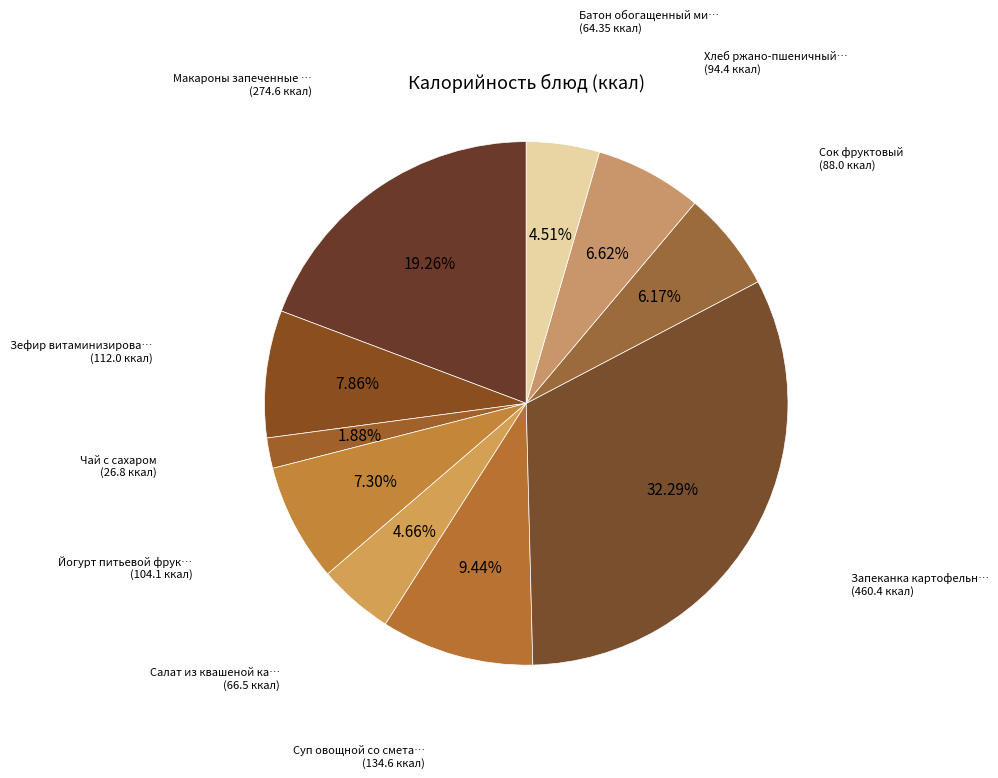

Count the number of slices in the pie.

10